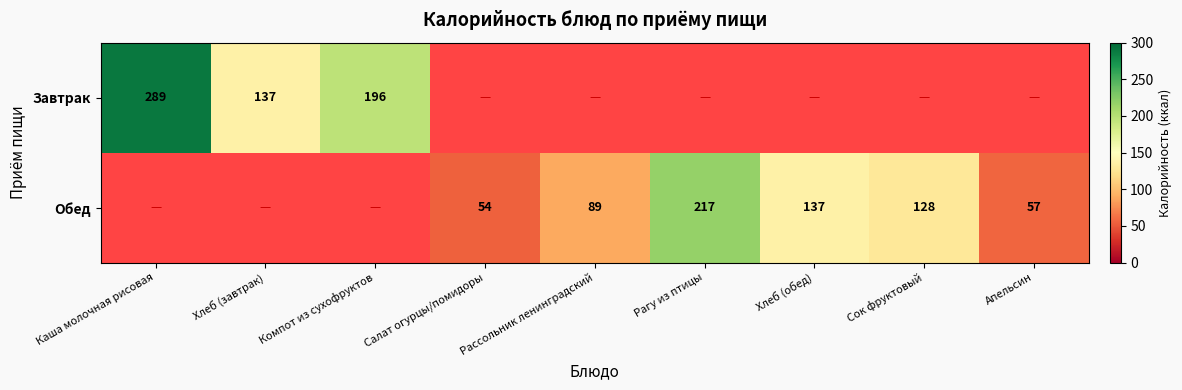

The Завтрак series shows 196 at Компот из сухофруктов. True or false?

True